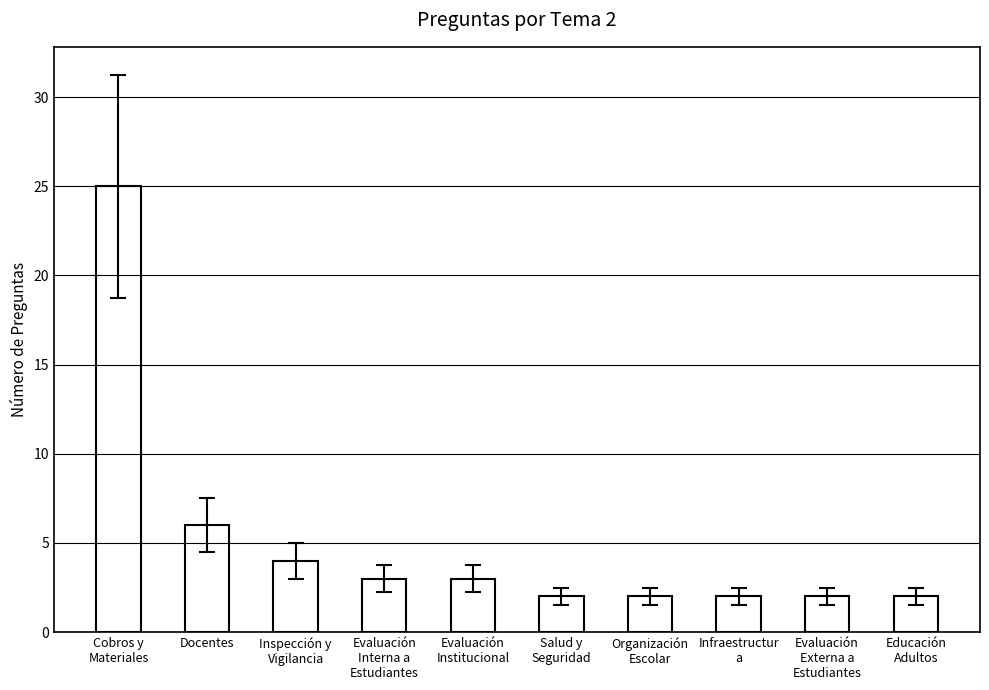

What is the maximum value shown in the chart?

25